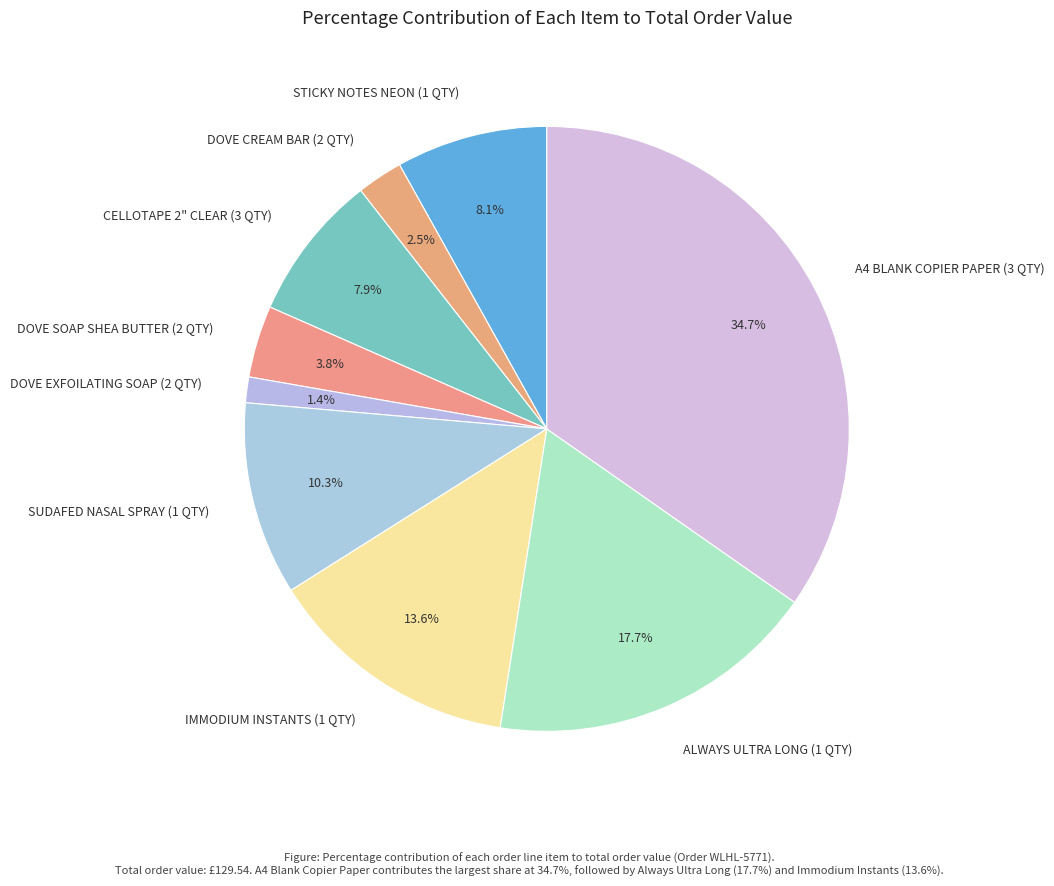

Is there a majority slice in this chart?

No